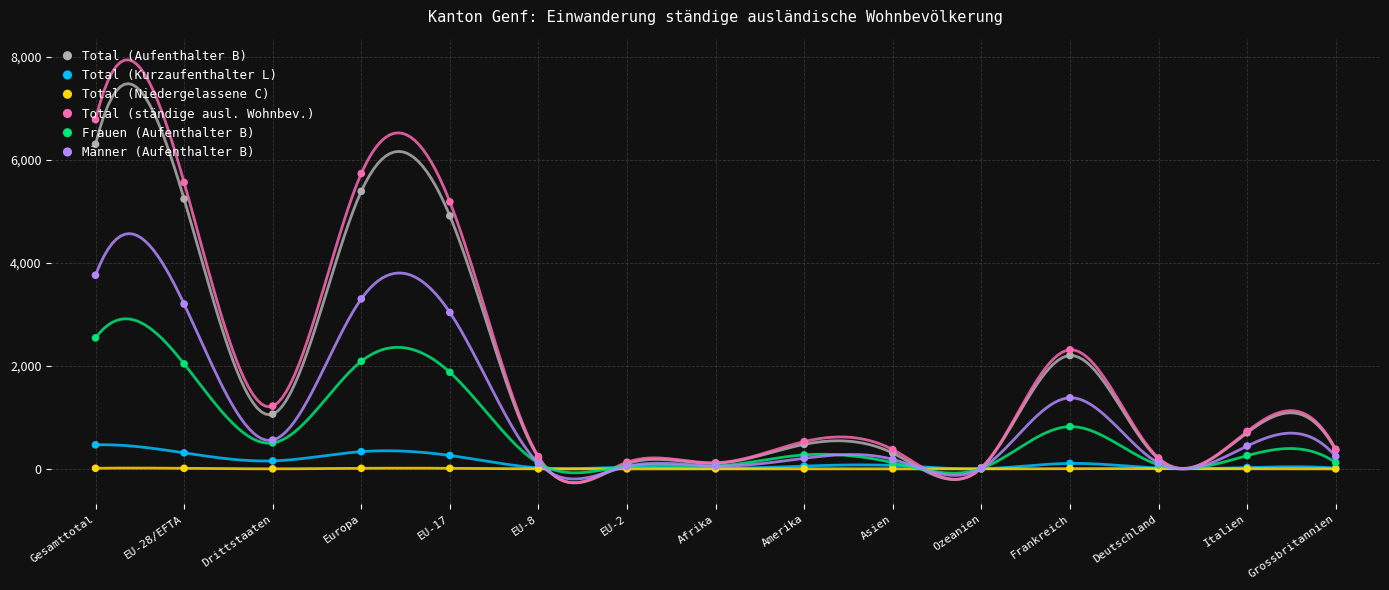

Is the value of Total (Kurzaufenthalter L) at EU-17 greater than the value of Frauen (Aufenthalter B) at Amerika?

No